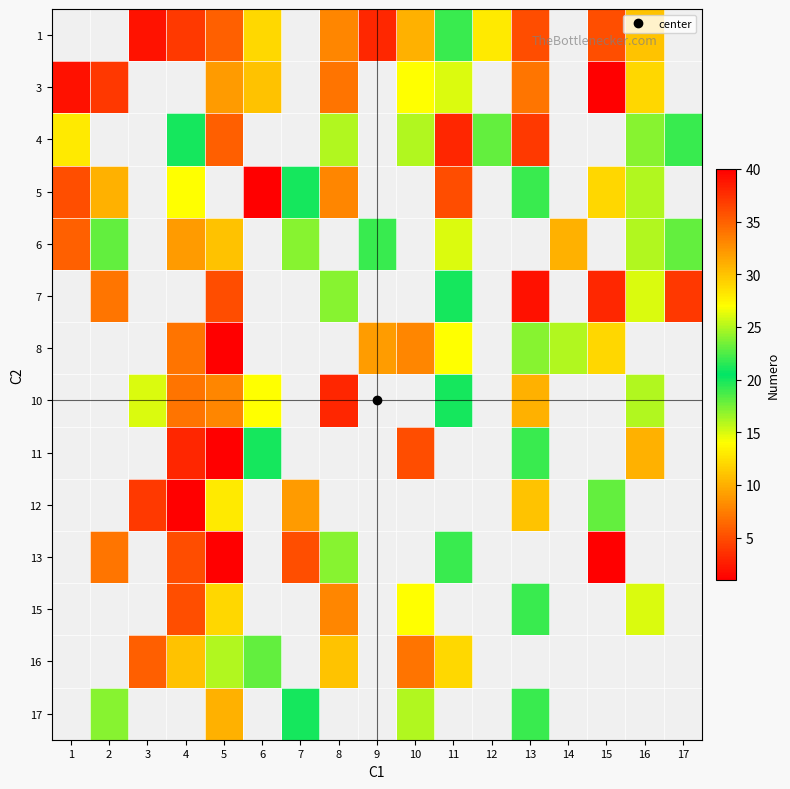

At 14, list the series in order from largest to smallest.

1, 3, 4, 5, 6, 7, 8, 10, 11, 12, 13, 15, 16, 17